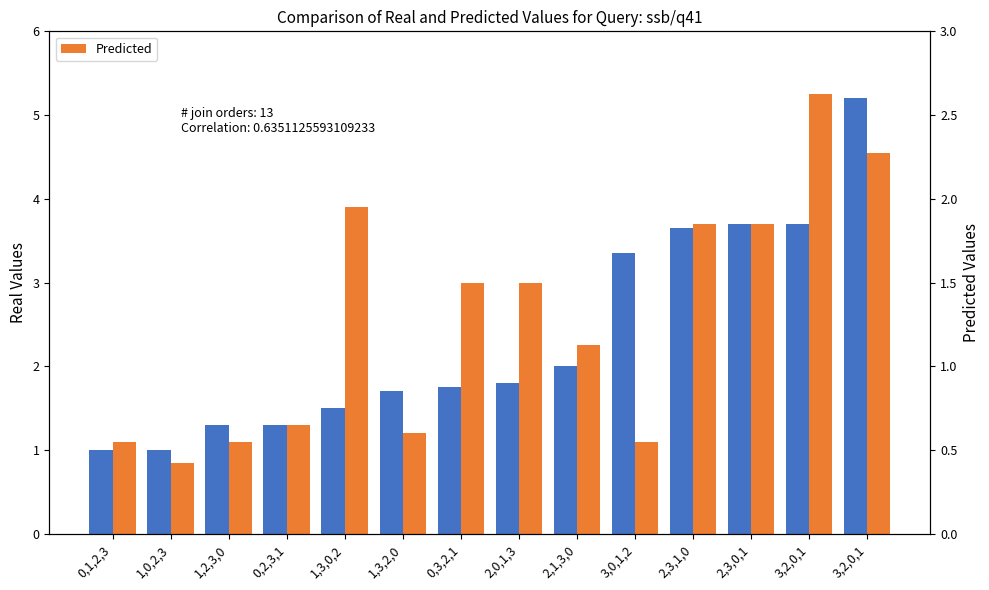

What is the difference between the maximum and minimum values in the Real Values series?

4.2